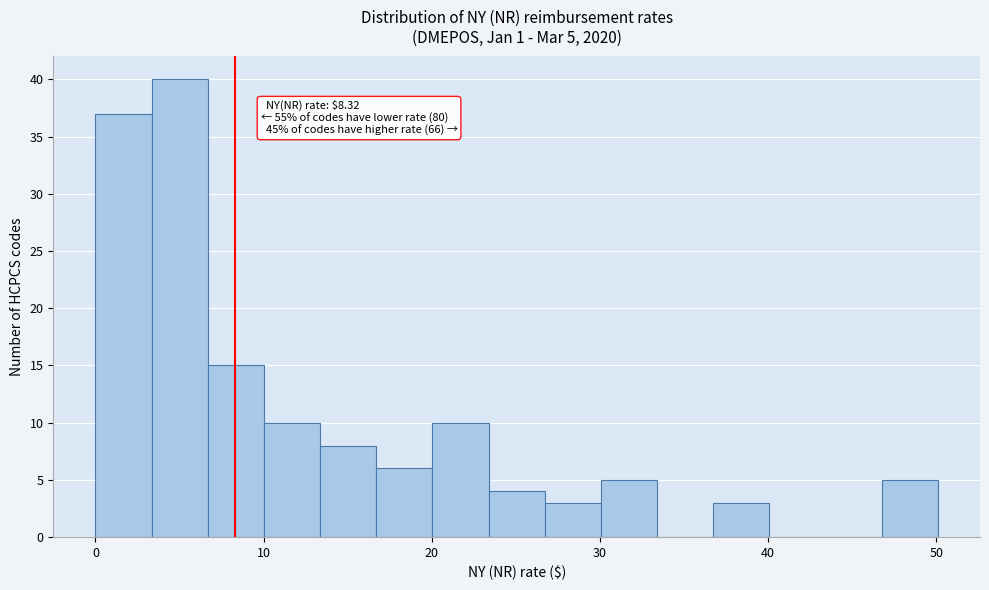

Around what value on the x-axis is the tallest bar? Give the approximate position of its centre, as read against the axis.

5